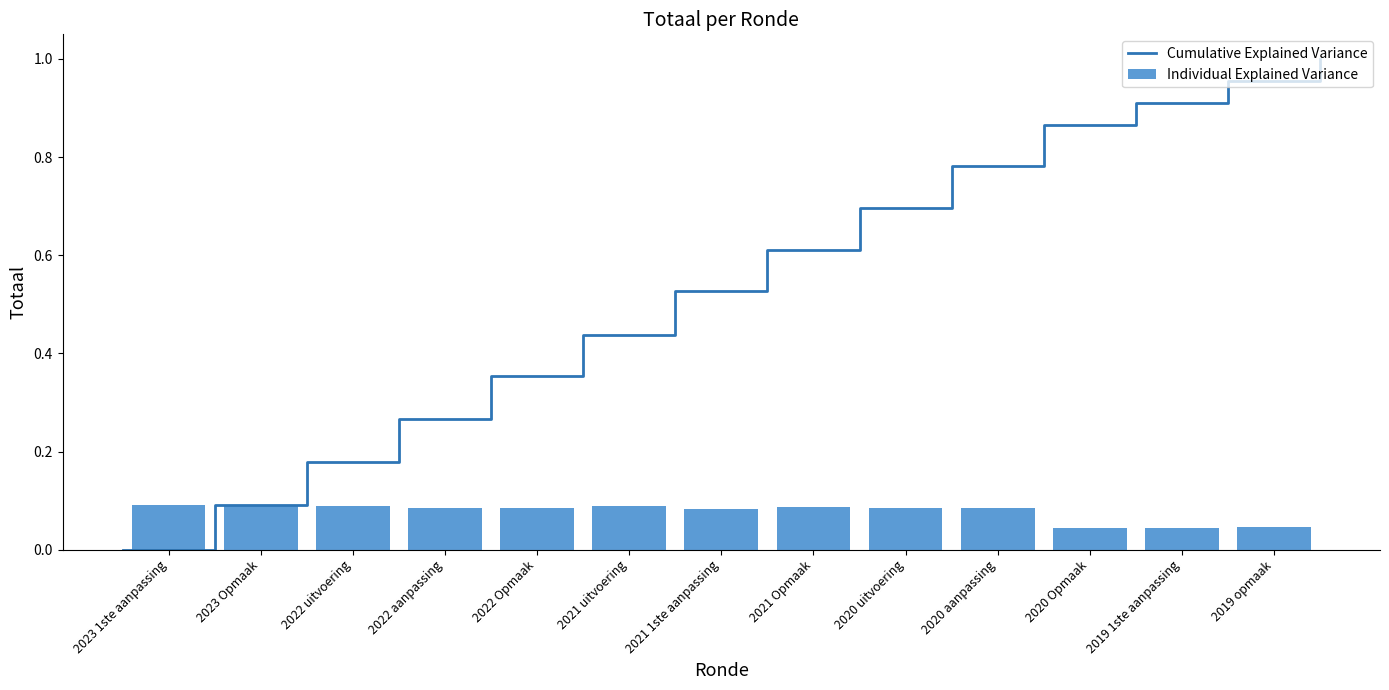

Reading left to right, extract all data points from this chart.

0.1	0.1	0.1	0.1	0.1	0.1	0.1	0.1	0.1	0.1	0.0	0.0	0.0